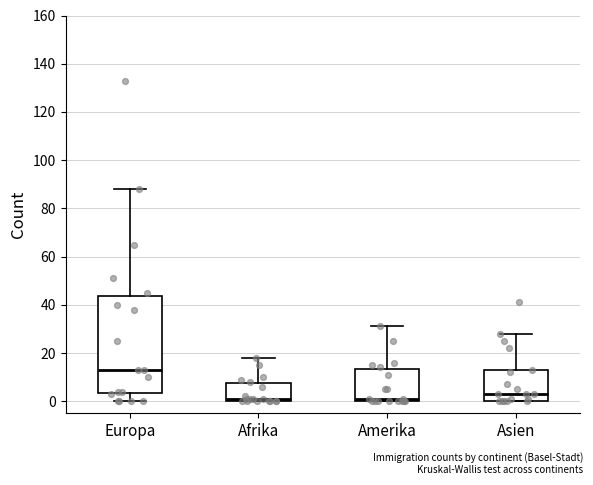

Which box is the tallest, from its lower edge to its upper edge?

Europa